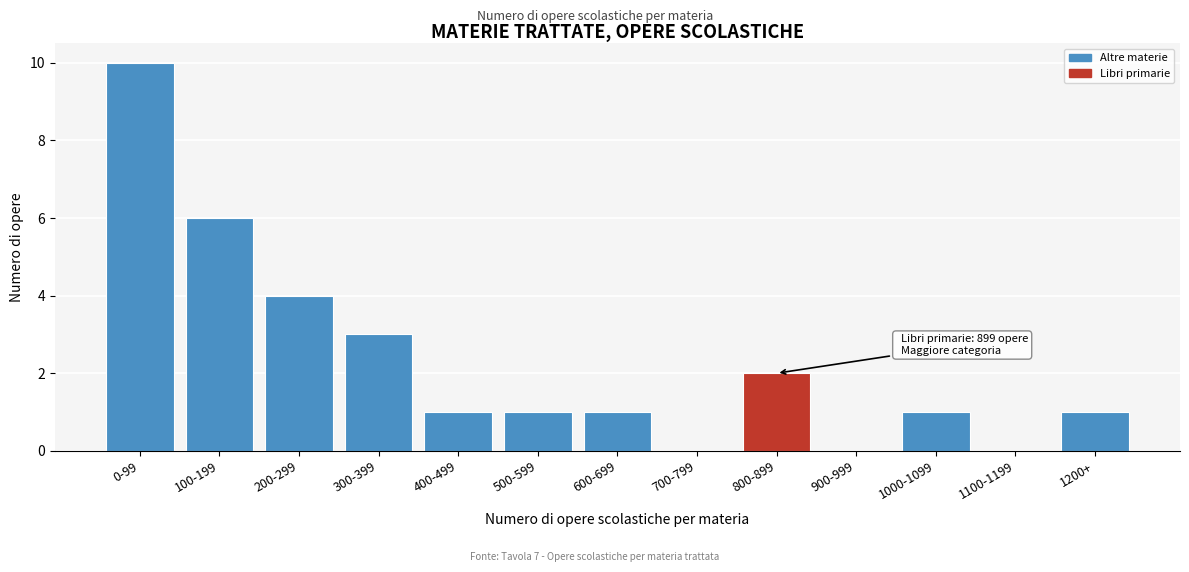

Reading left to right, what are all the values shown in this chart?

0-99=10	100-199=6	200-299=4	300-399=3	400-499=1	500-599=1	600-699=1	700-799=0	800-899=2	900-999=0	1000-1099=1	1100-1199=0	1200+=1